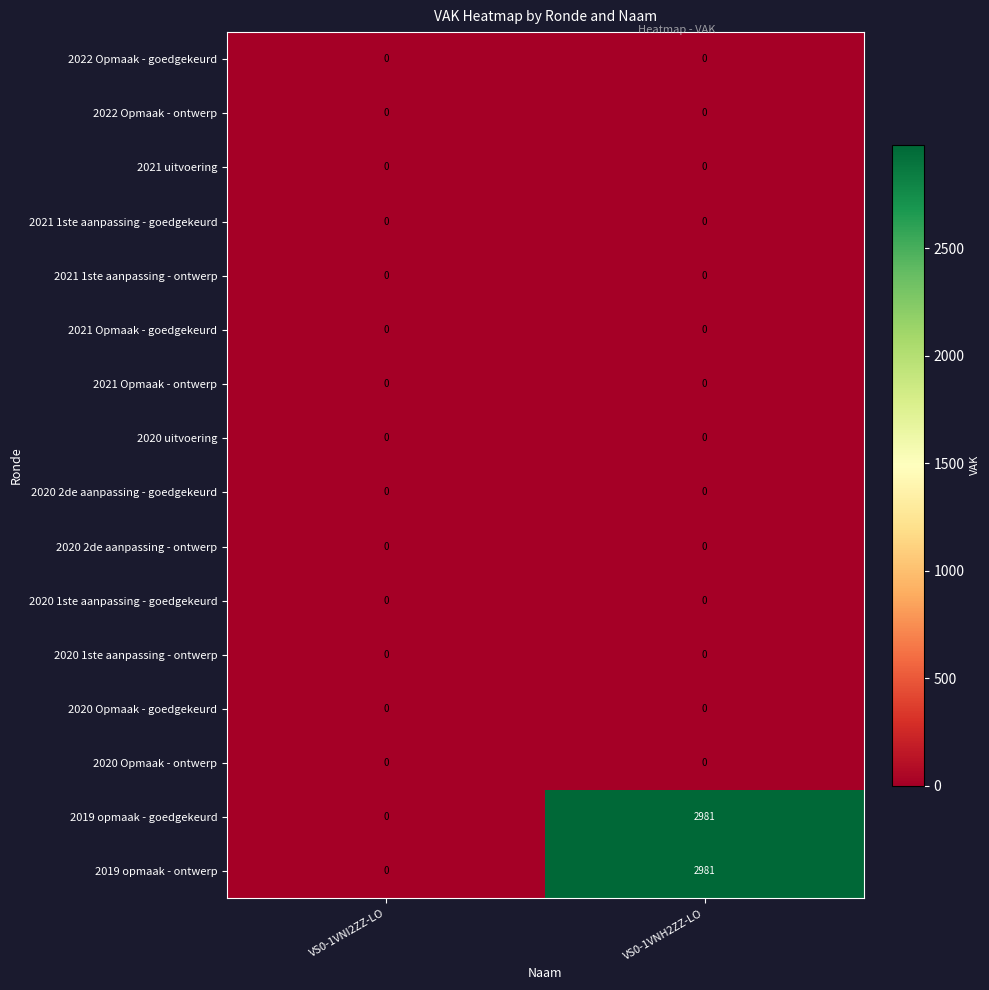

What is the total value across all series at VS0-1VNH2ZZ-LO?

5962